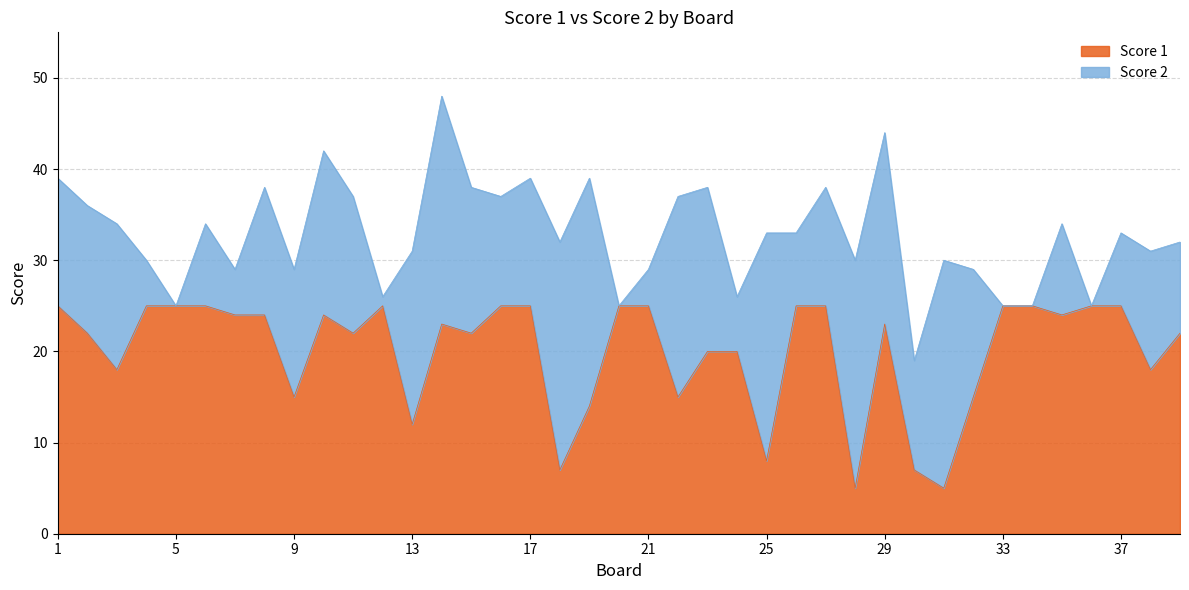

Rank the categories by value from lowest to highest.

28, 31, 18, 30, 25, 13, 19, 9, 22, 32, 3, 38, 23, 24, 2, 11, 15, 39, 14, 29, 7, 8, 10, 35, 1, 4, 5, 6, 12, 16, 17, 20, 21, 26, 27, 33, 34, 36, 37